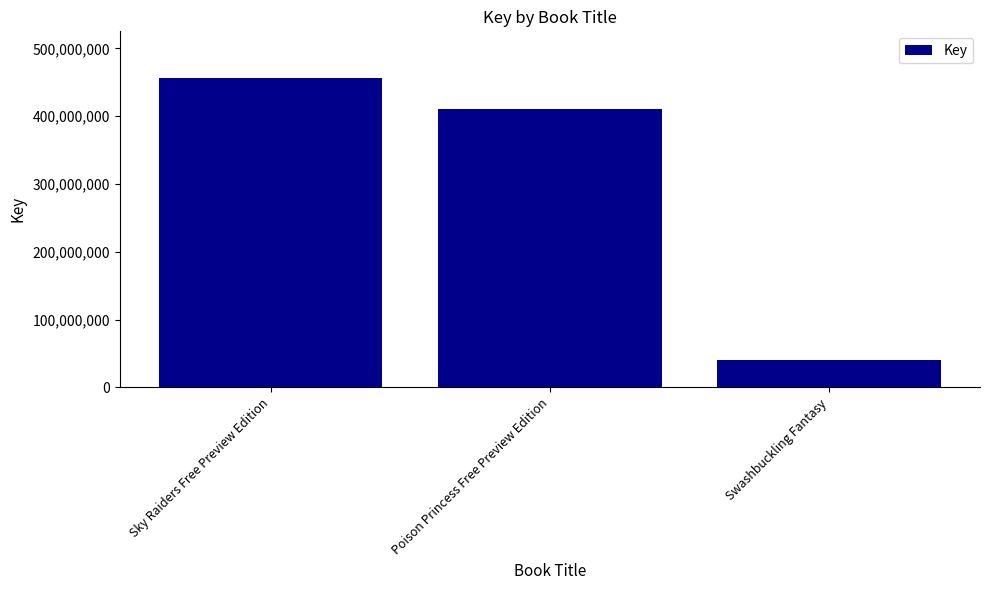

How many data points are less than 410411424?

1